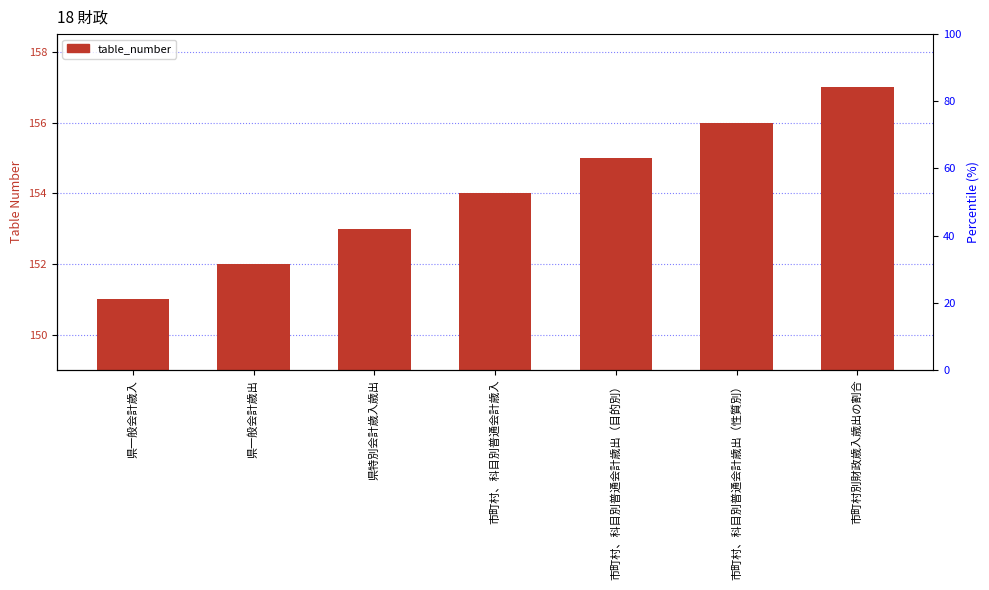

What is the label of the 7th bar from the right?

県一般会計歳入